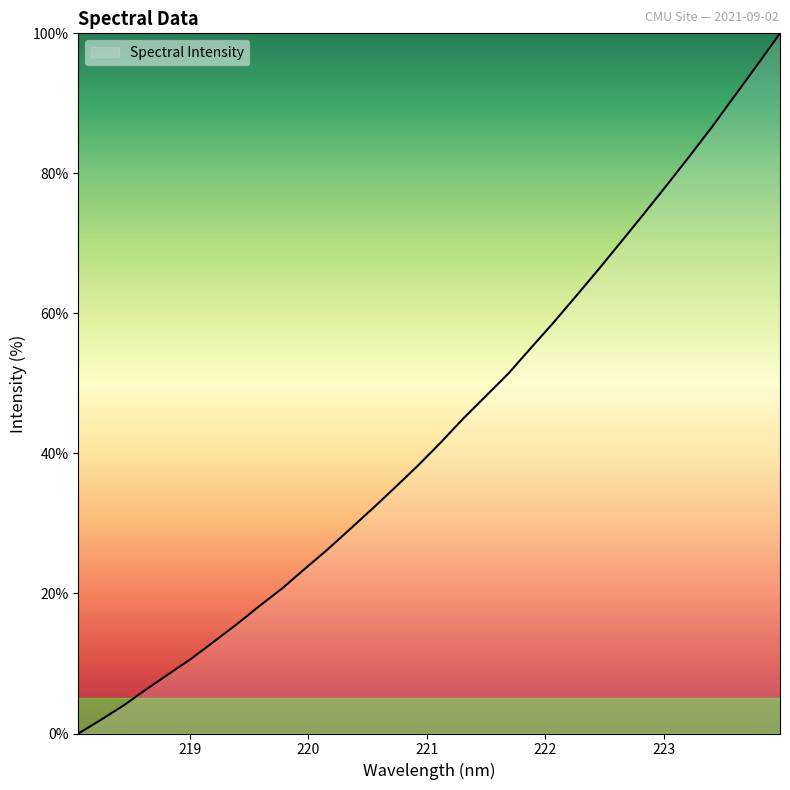

What is the difference between the maximum and minimum values?

100.0